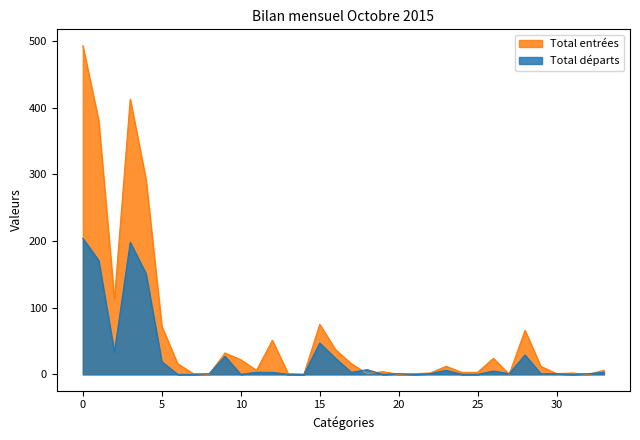

What is the highest value of the Total entrées series?

493